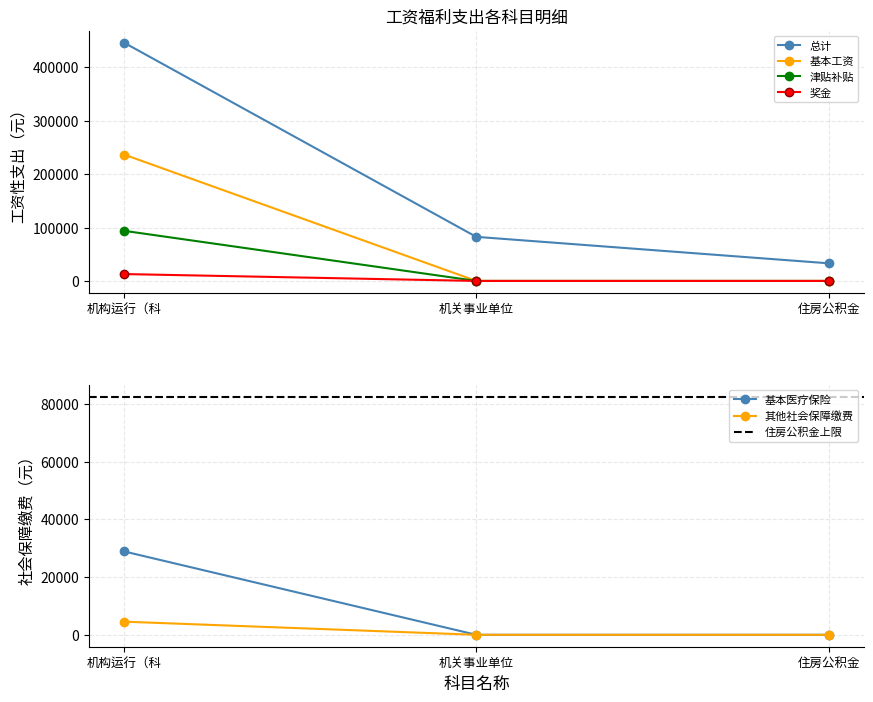

What is the value of the 总计 point at the 1st from the left?

446073.7